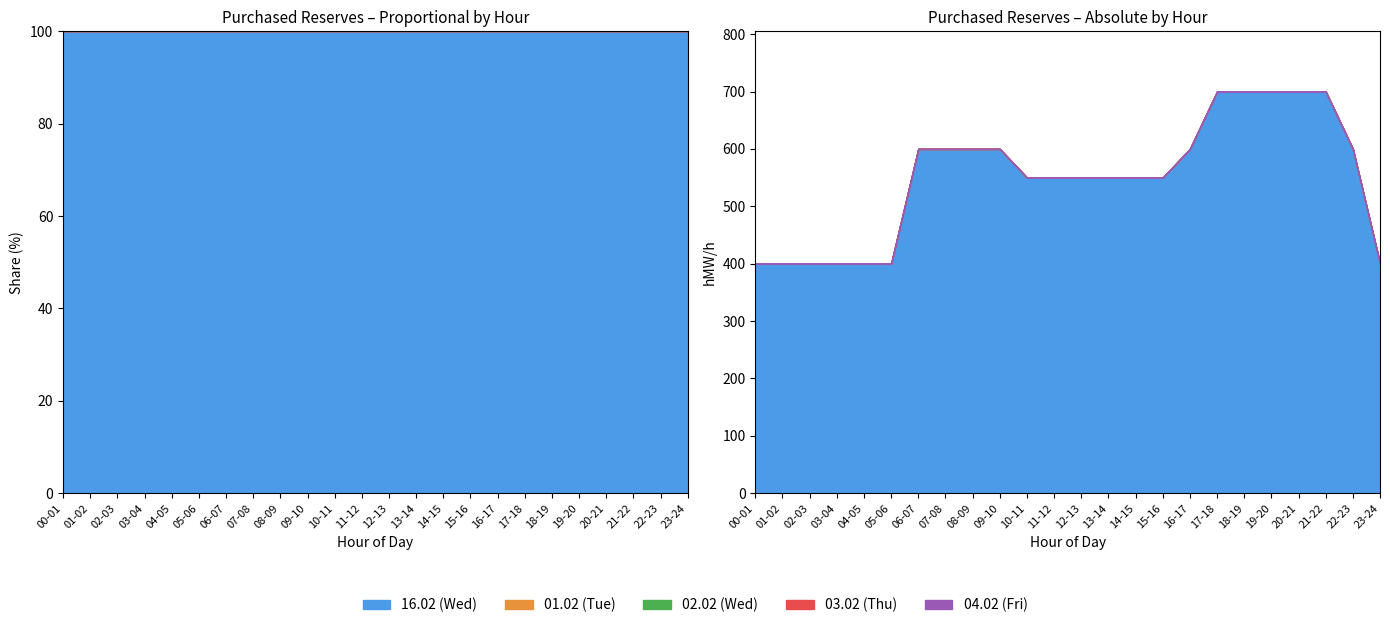

True or false: 16.02 (Wed) and 02.02 (Wed) cross at least once.

False